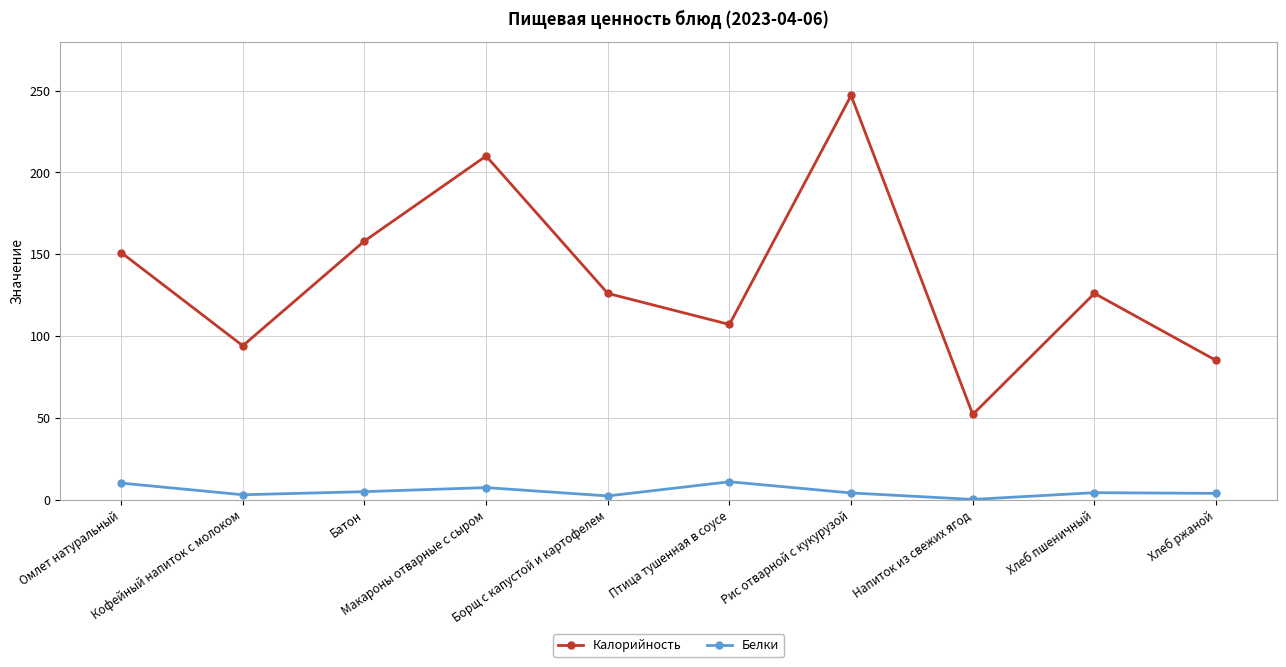

List the series in order of their peak value, highest first.

Калорийность, Белки